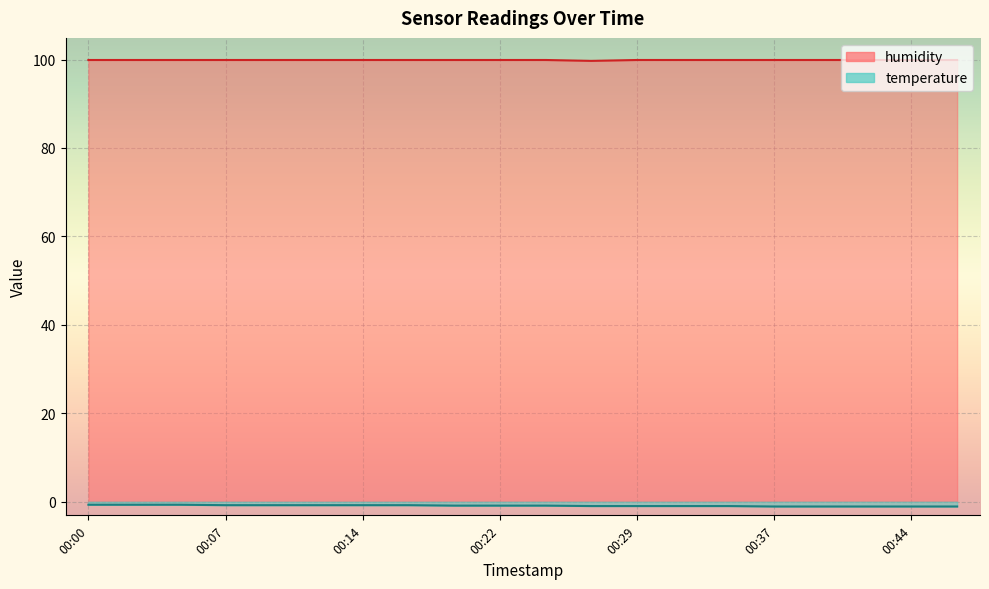

What are all the series names shown in the legend?

temperature, humidity